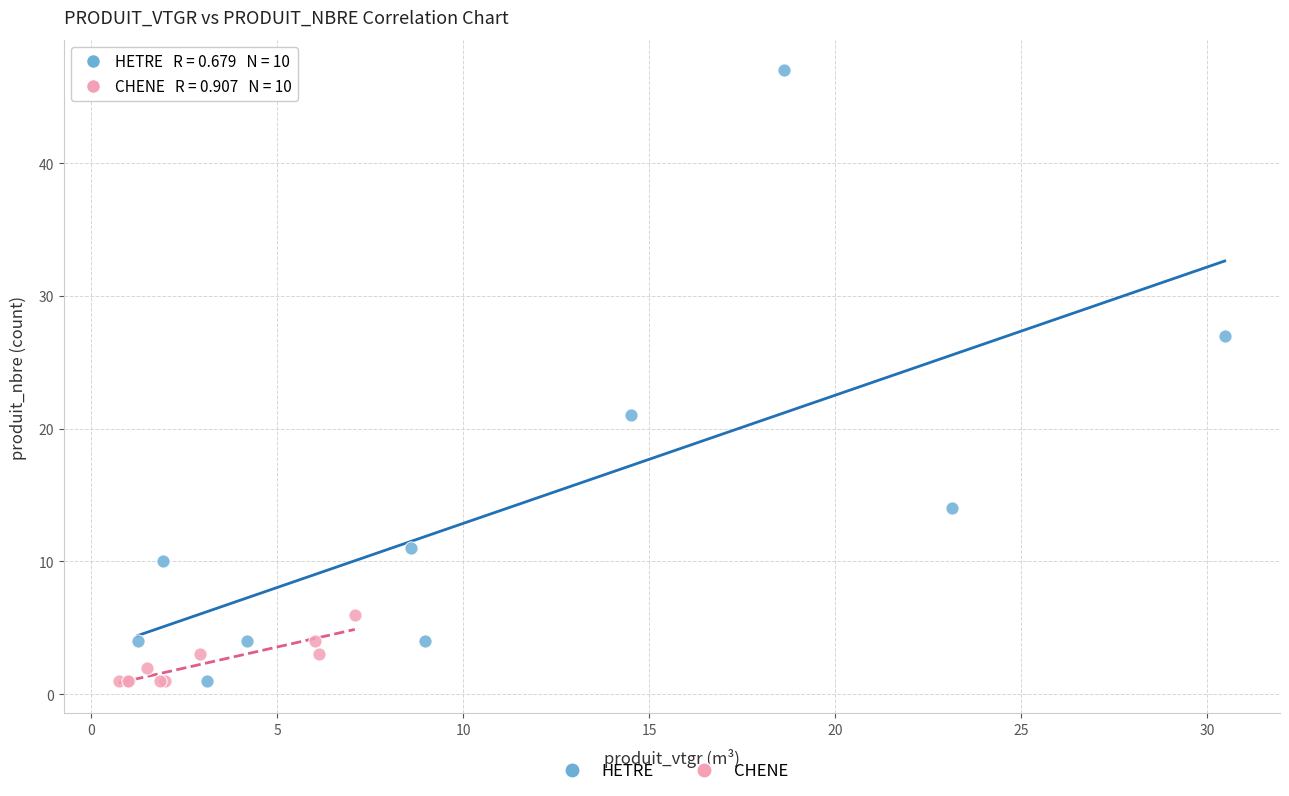

Which series contains the highest Y value?

HETRE